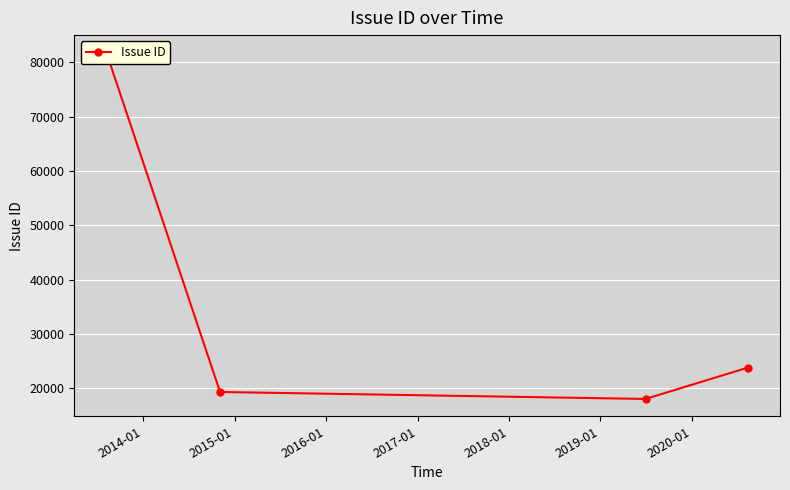

How many distinct data groups are displayed?

1